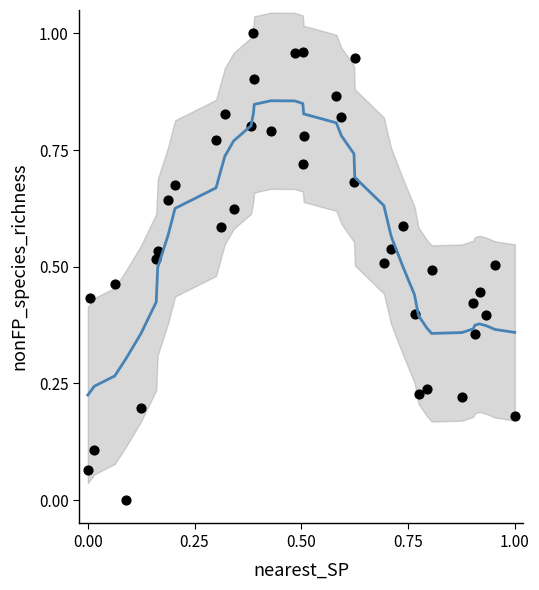

How many data points are displayed?

40